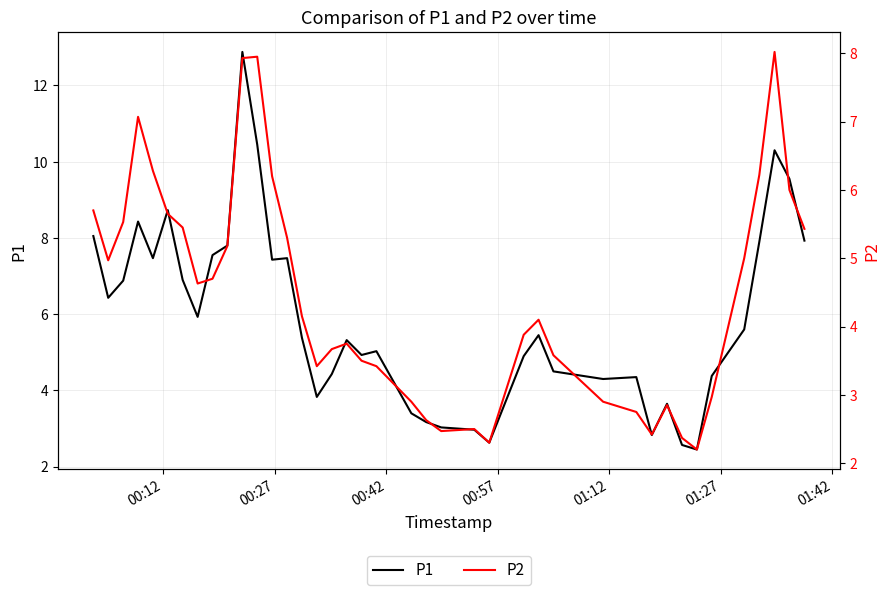

What is the lowest value of the P2 series?

2.2